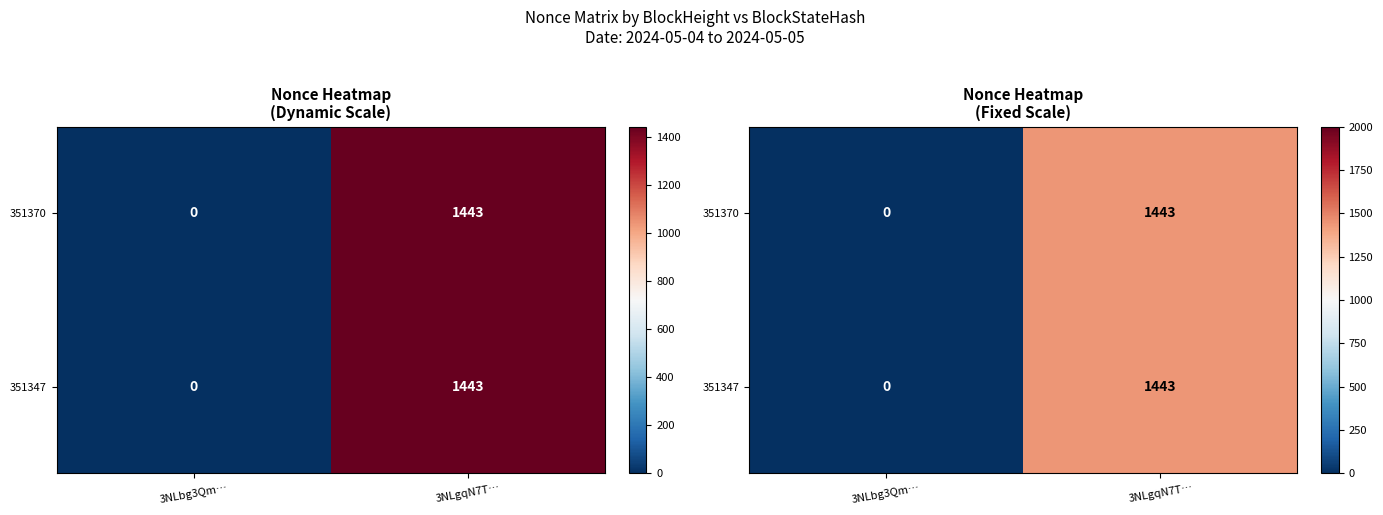

At how many categories does at least one series exceed 618?

1